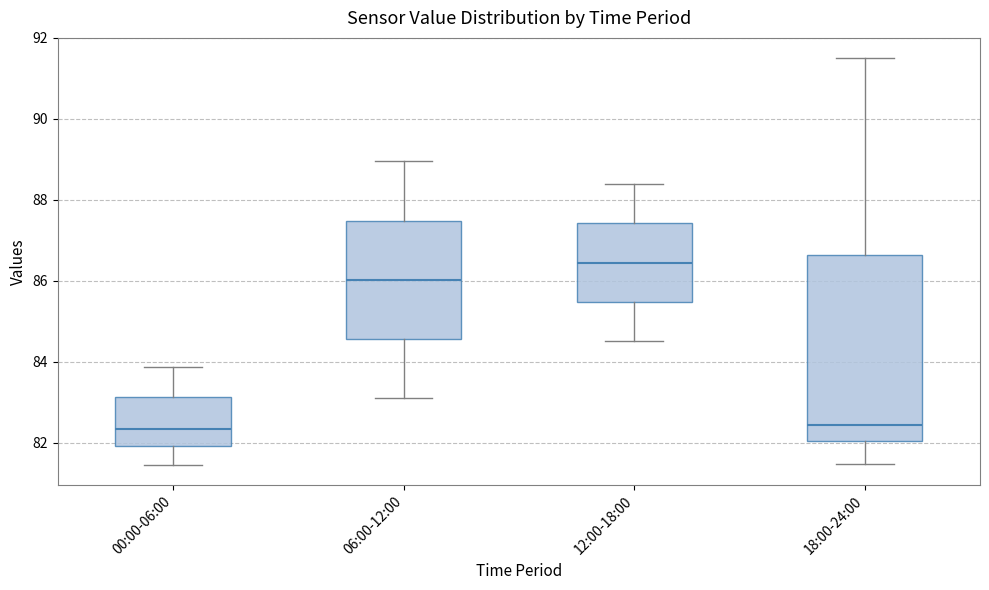

Which box has the highest median line?

12:00-18:00